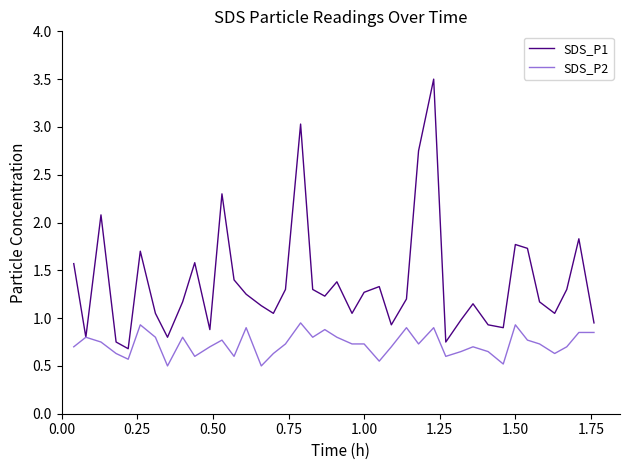

Which series has the largest total across all categories?

SDS_P1